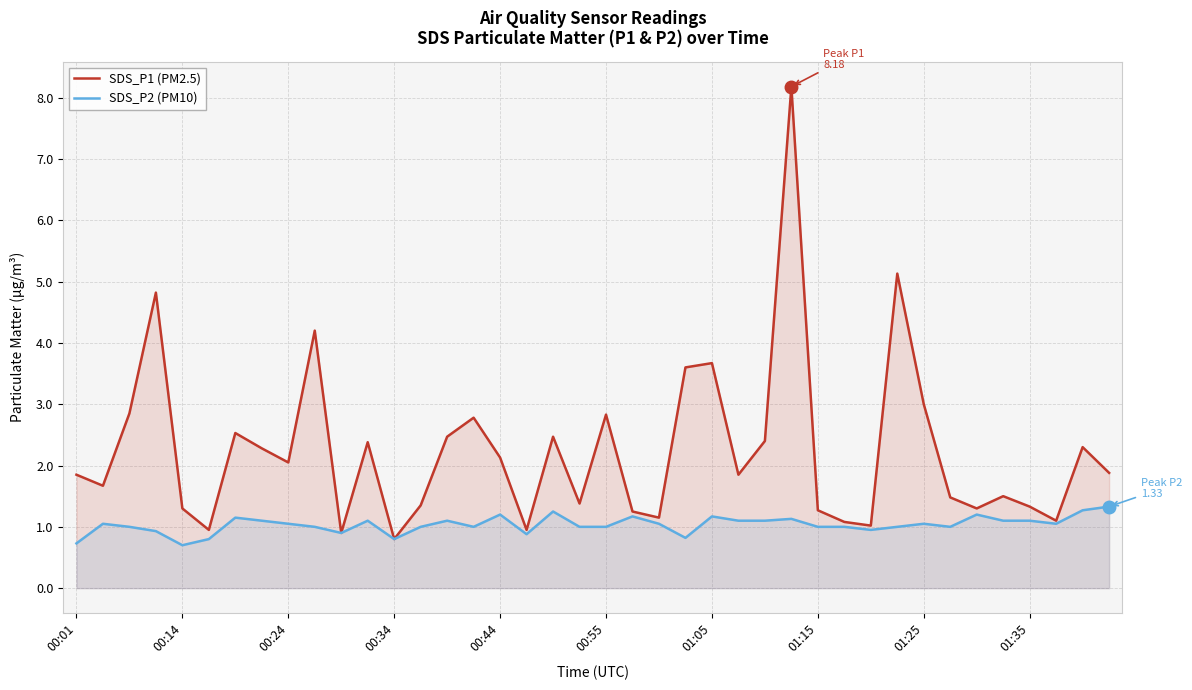

What is the total value across all series at 38?

3.6